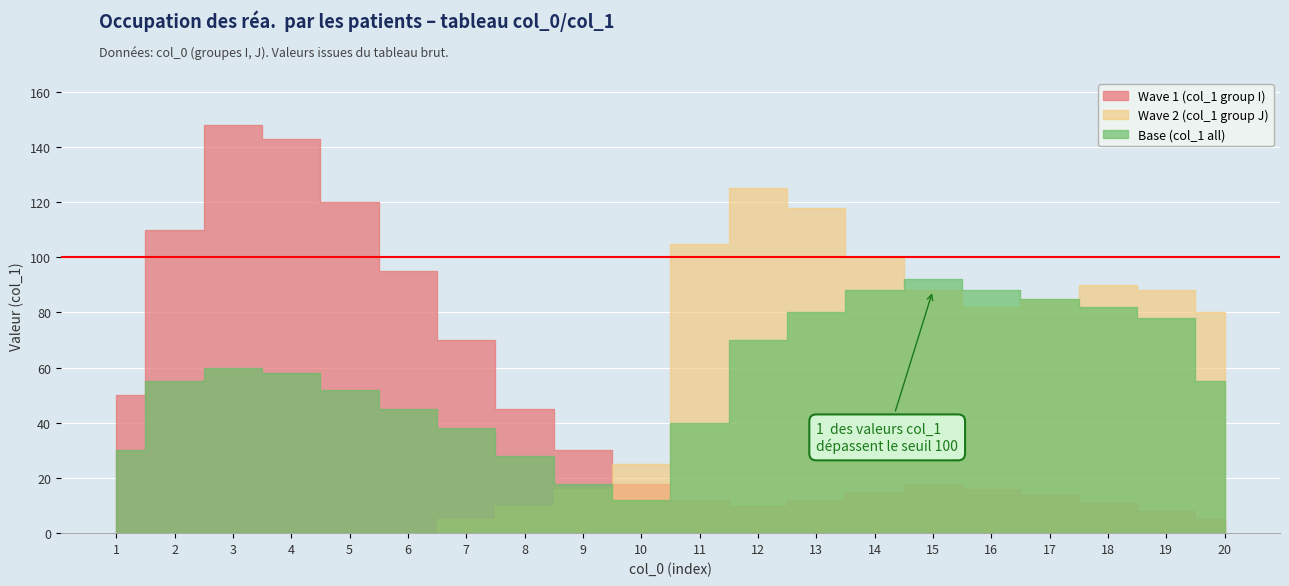

Read the Wave 1 (col_1 group I) value at 4, to the nearest 5.

145